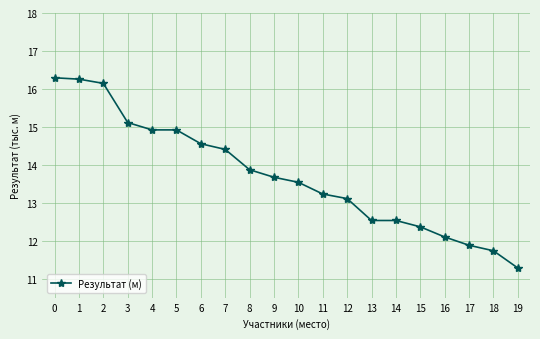

Is this an area chart (filled region under the line)?

No